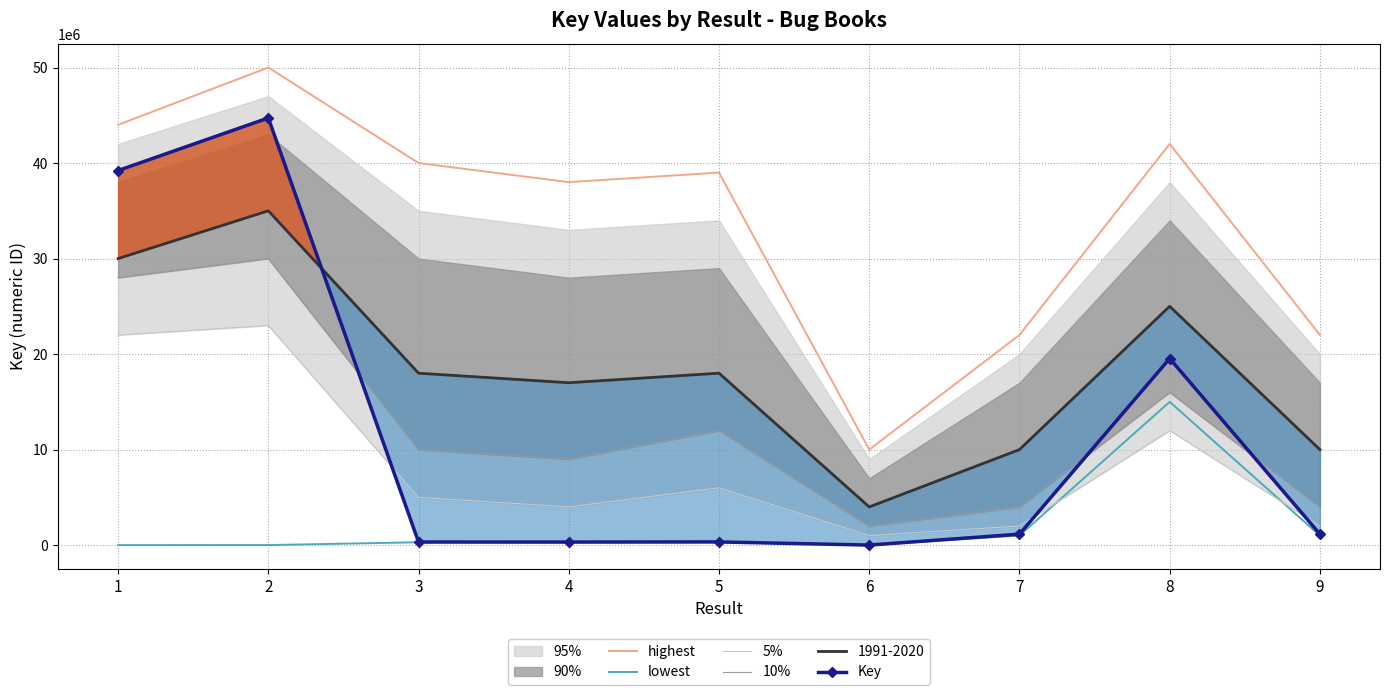

Rank the series at 4 from highest to lowest value.

highest, 10%, 5%, Key, lowest